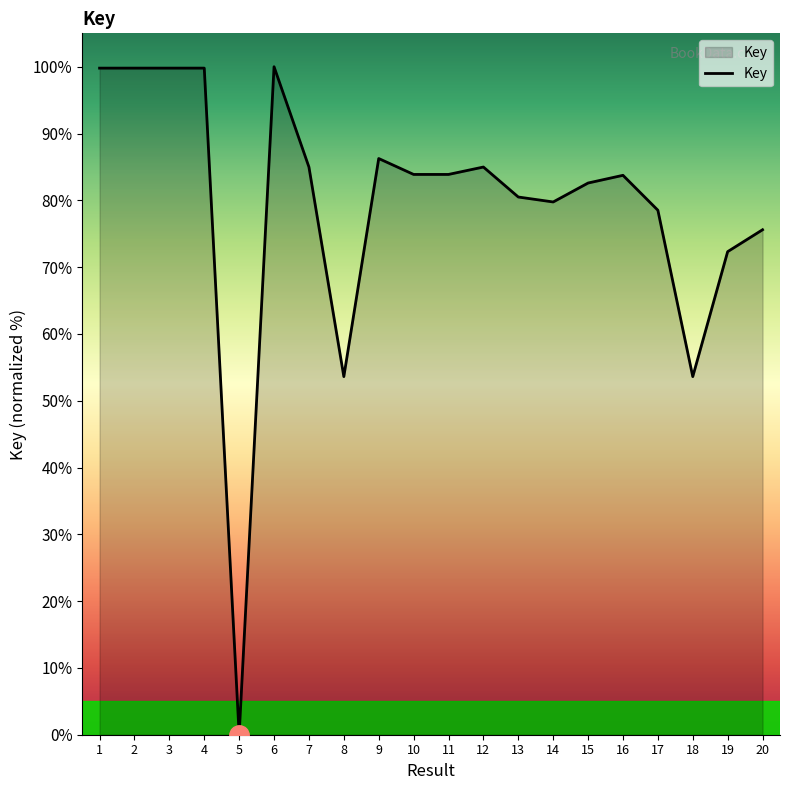

What is the greatest value displayed?

100.0